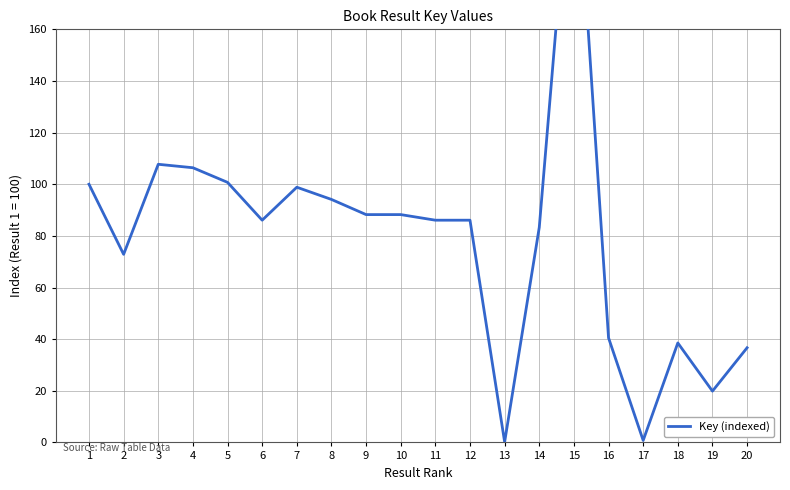

Reading right to left, transcribe all the data shown in this chart.

20=36.7	19=19.9	18=38.5	17=0.8	16=40.5	15=243.4	14=83.3	13=0.2	12=86.1	11=86.1	10=88.2	9=88.2	8=94.1	7=98.8	6=86.1	5=100.7	4=106.4	3=107.7	2=72.8	1=100.0